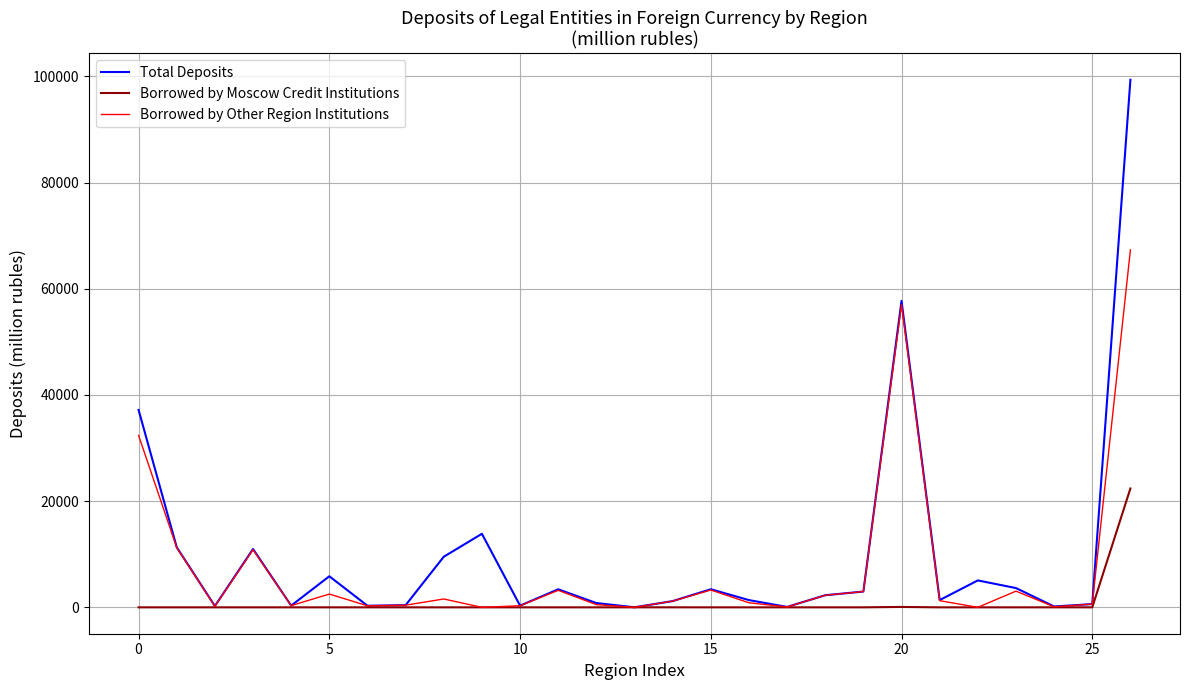

What is the greatest value displayed?

99380